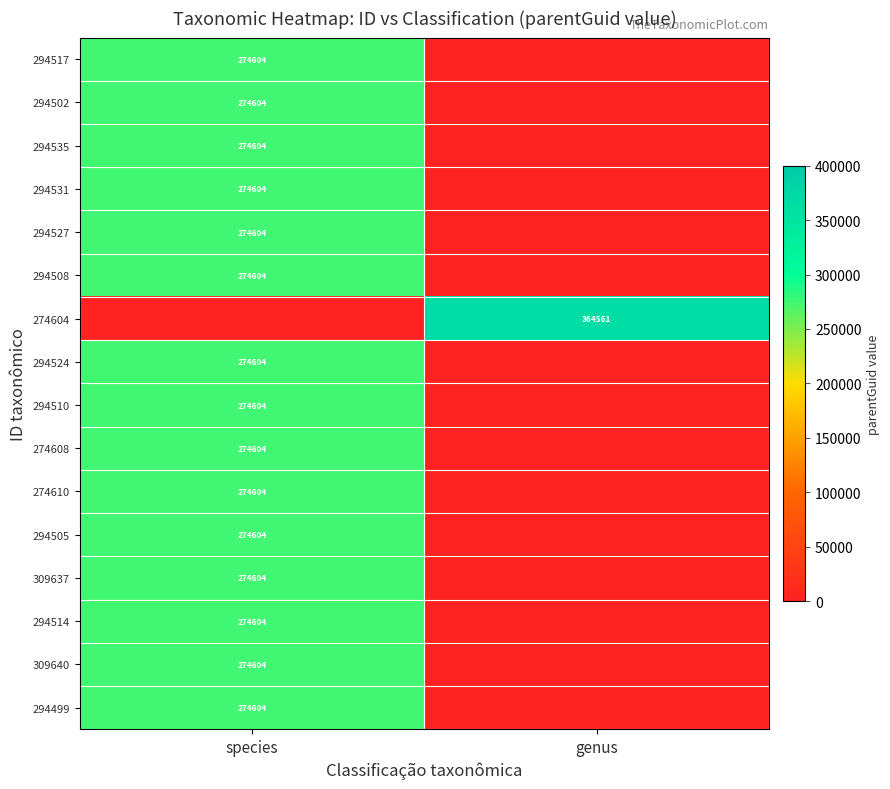

The value of 294508 at species is 274604. True or false?

True